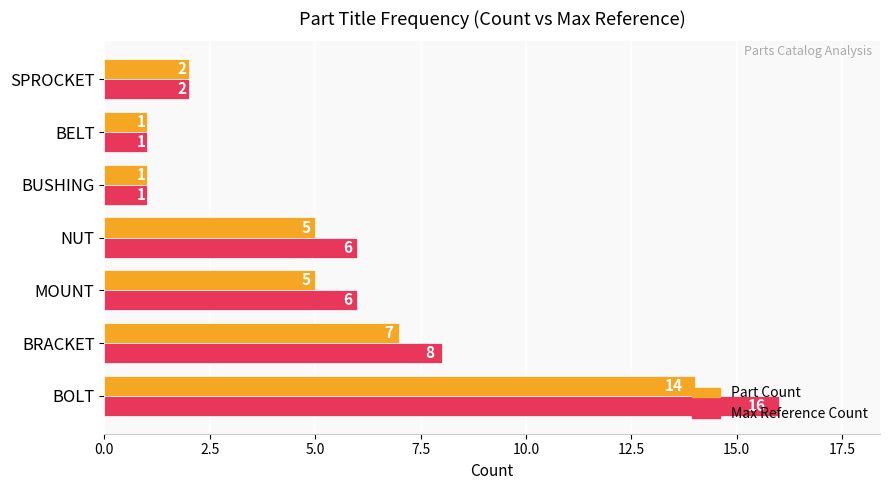

At which category does the chart reach its peak across all series?

BOLT